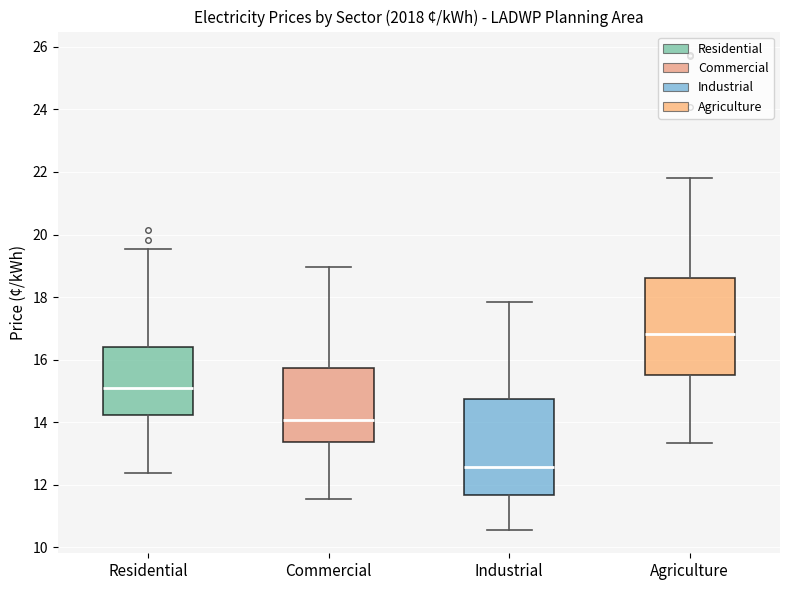

Which box has the lowest median line?

Industrial